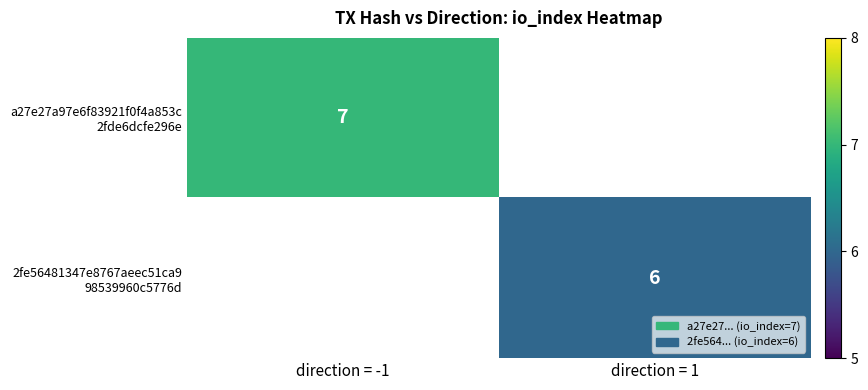

True or false: a27e27a97e6f83921f0f4a853c 2fde6dcfe296e has a value of 4.3 at direction = -1.

False